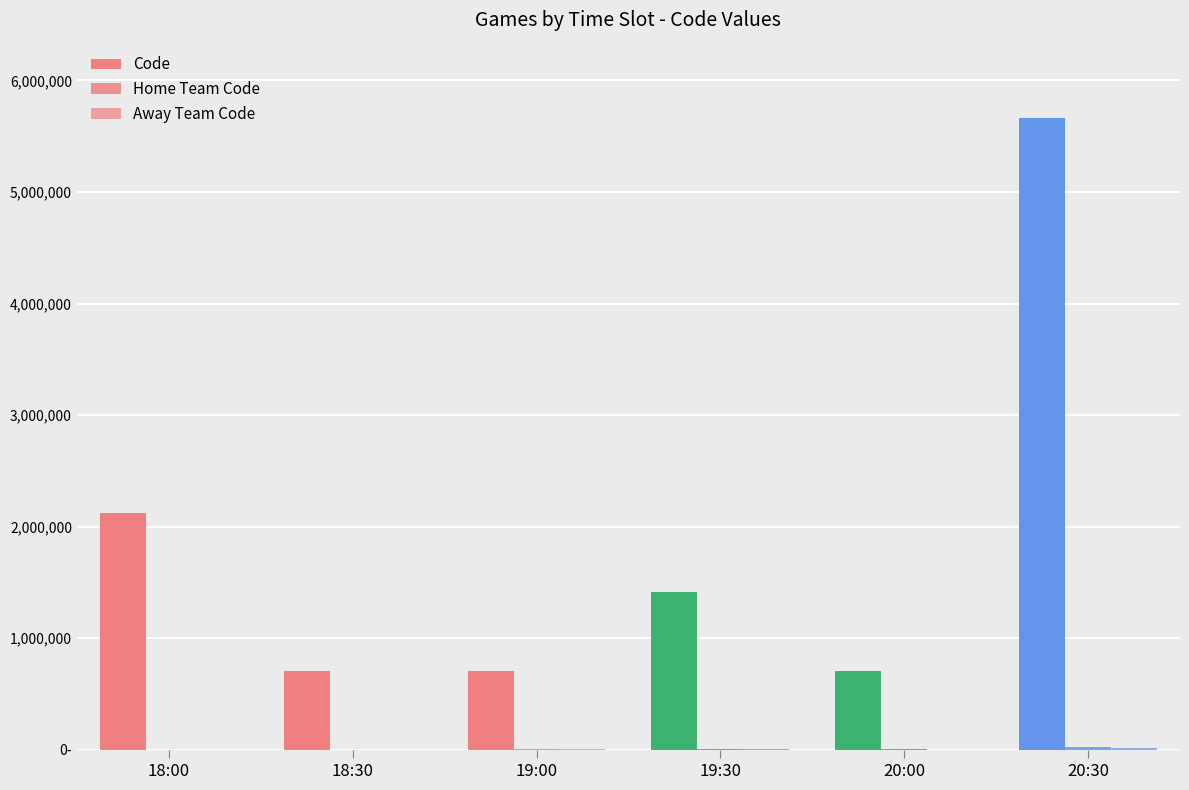

Which series has the widest spread of values?

Code